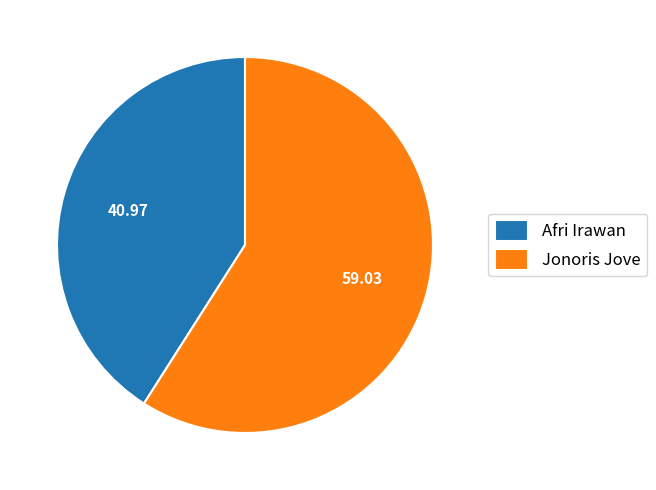

Does any single category account for the majority?

Yes